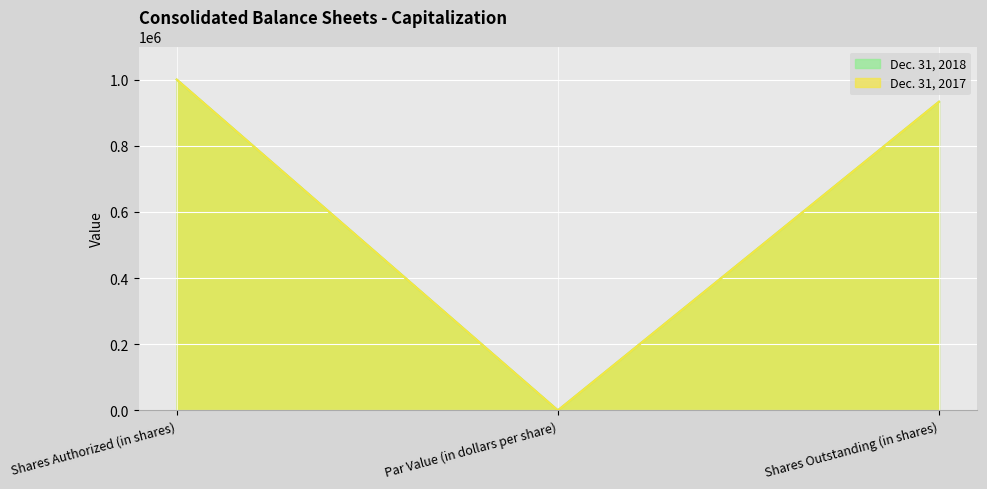

List the labels in order of Dec. 31, 2018 value, smallest first.

Par Value (in dollars per share), Shares Outstanding (in shares), Shares Authorized (in shares)